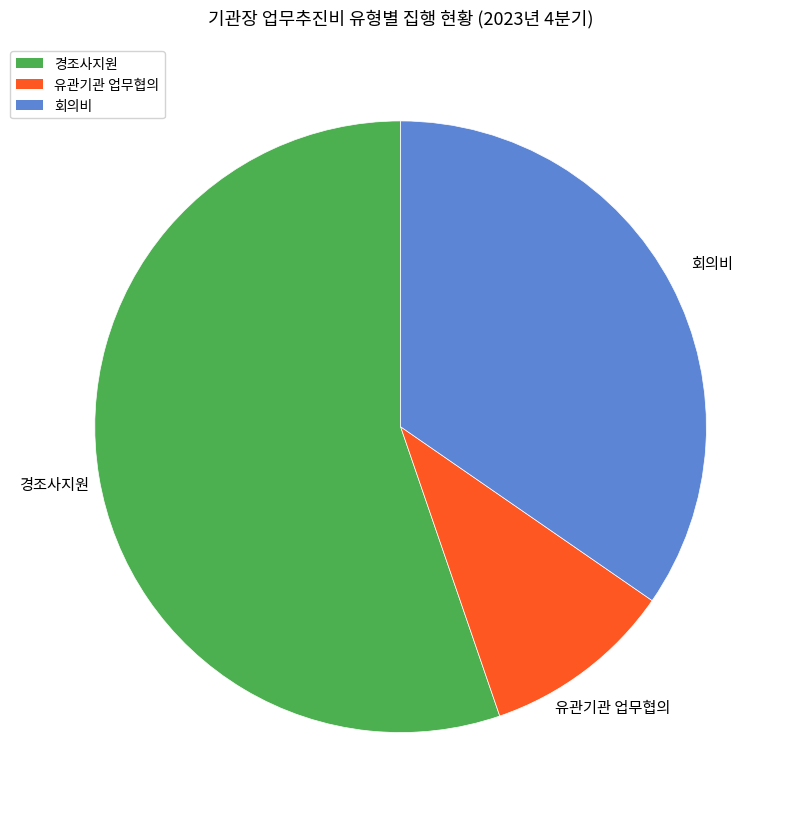

Which slice is the largest?

경조사지원